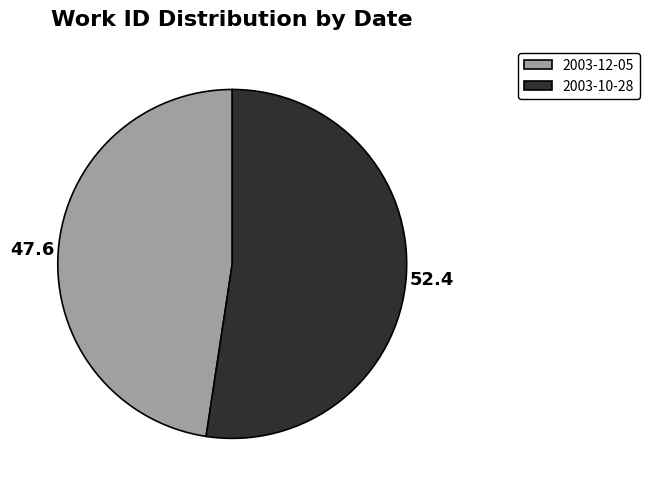

Rank the categories by value from highest to lowest.

2003-10-28, 2003-12-05